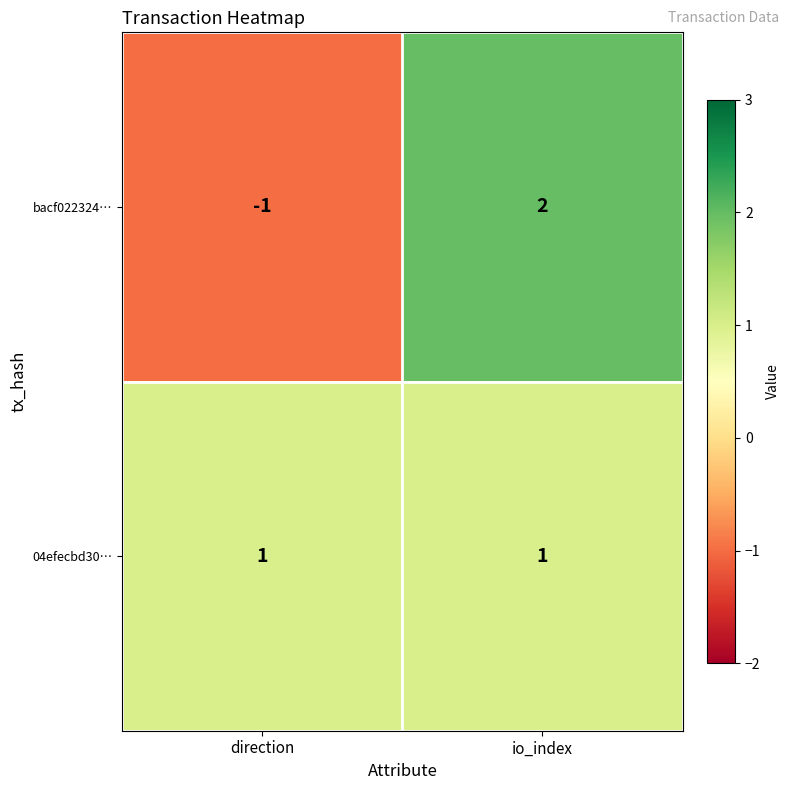

How many series are shown in this chart?

2